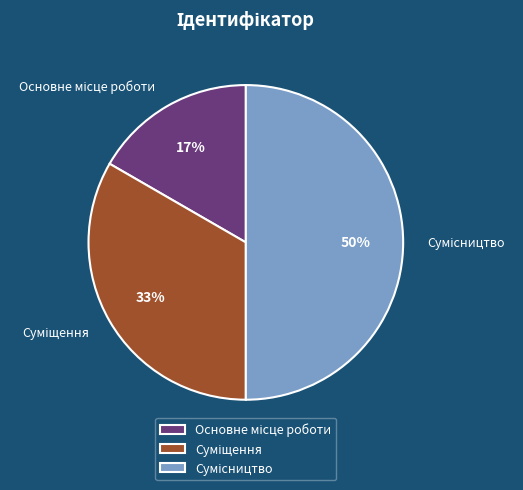

To the nearest percent, what is the average slice percentage?

33%